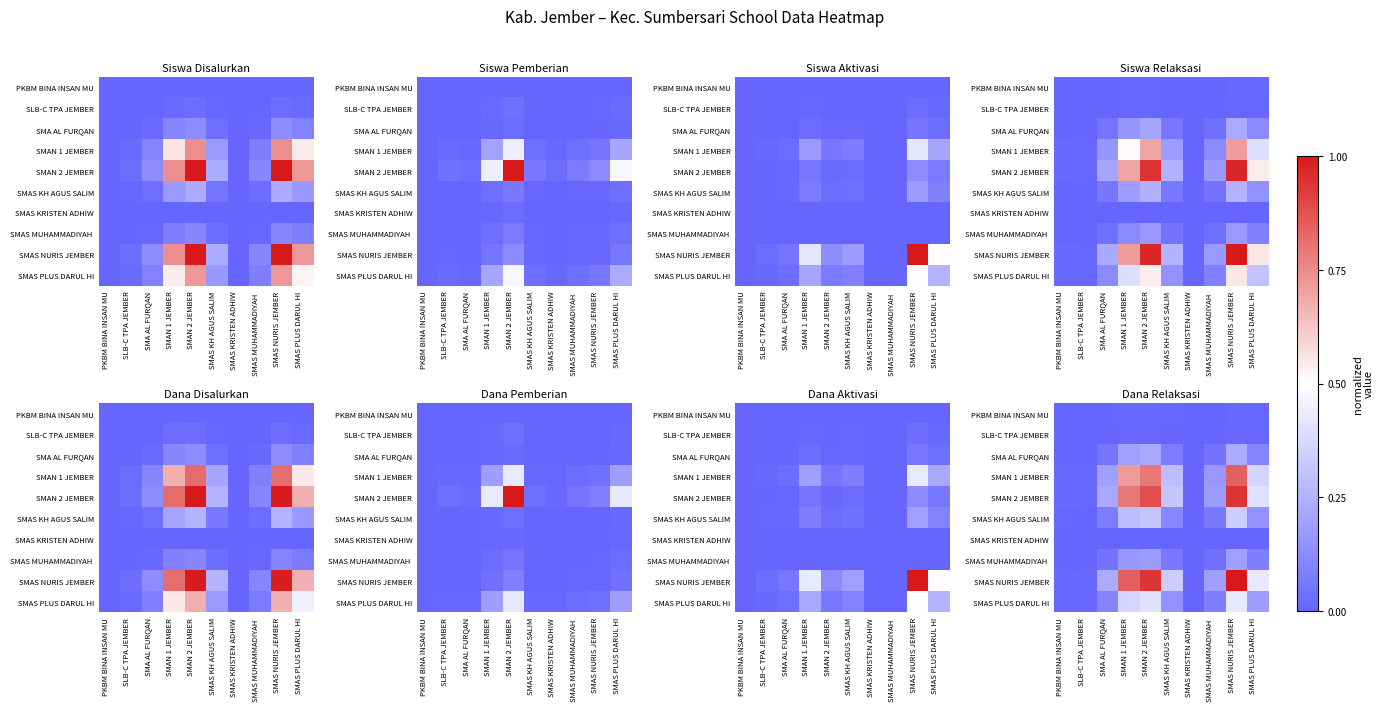

The value of SMAS KH AGUS SALIM at SLB-C TPA JEMBER is 0.0. True or false?

False